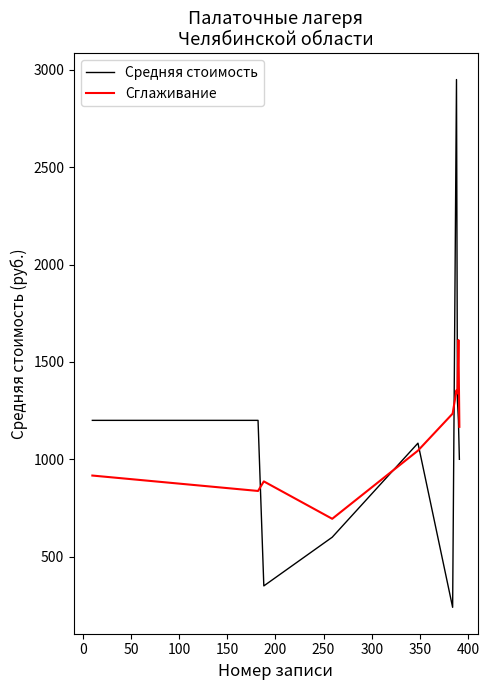

Reading right to left, what are all the values shown in this chart?

Средняя стоимость: 1000.0	1200.0	1300.0	2950.0	240.0	1083.0	600.0	350.0	1200.0	1200.0
Сглаживание: 1166.7	1612.5	1338.0	1354.6	1234.6	1044.6	694.6	886.6	837.5	916.7